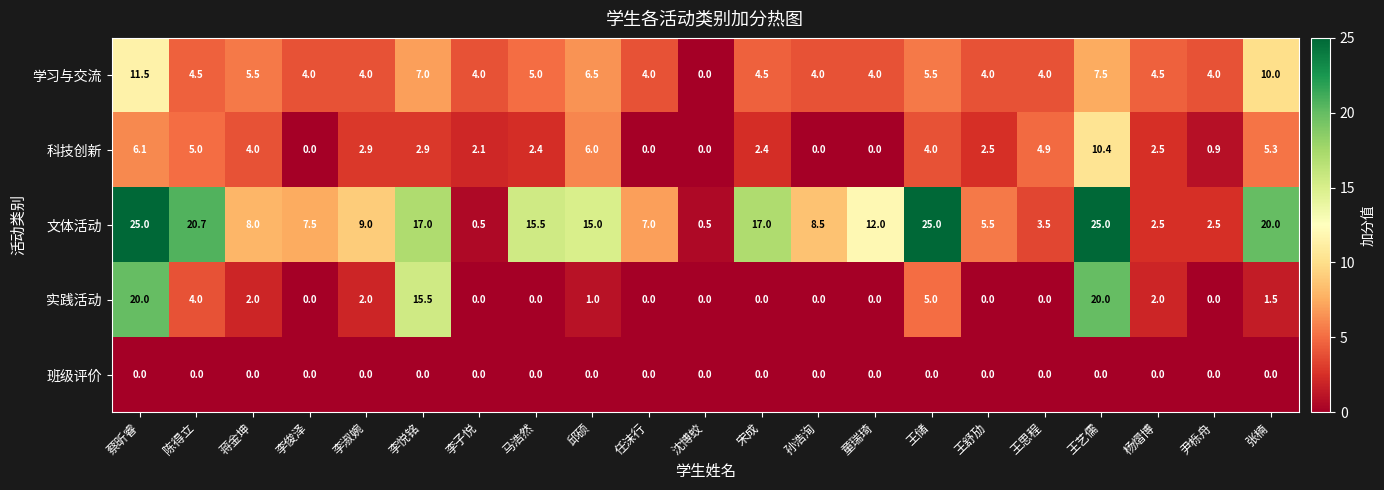

How many series are shown in this chart?

5